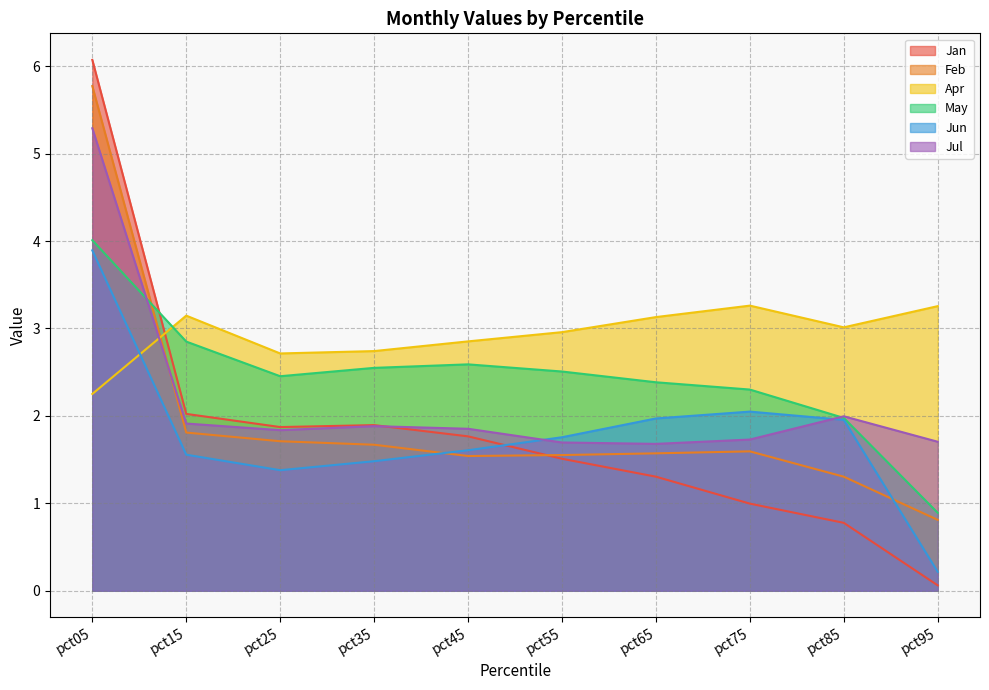

At which label does Jan first exceed 1?

pct05